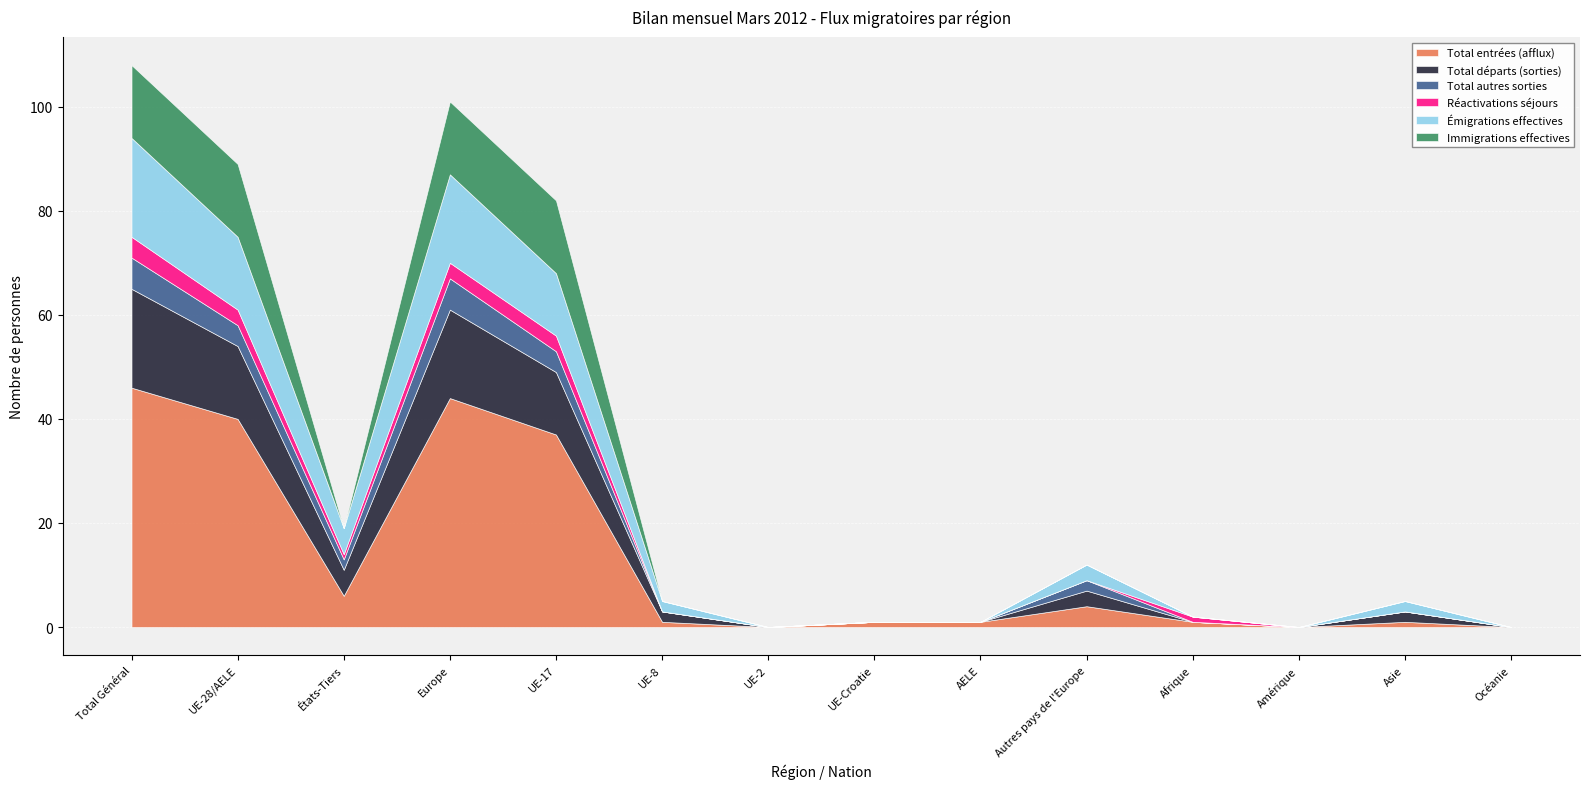

What is the approximate value of Total entrées (afflux) at UE-28/AELE, to the nearest 10?

40